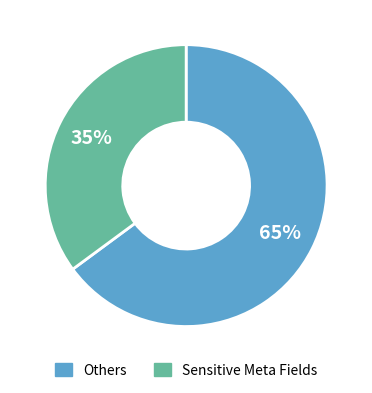

To the nearest percent, what is the difference between the largest and smallest slice percentages?

30%